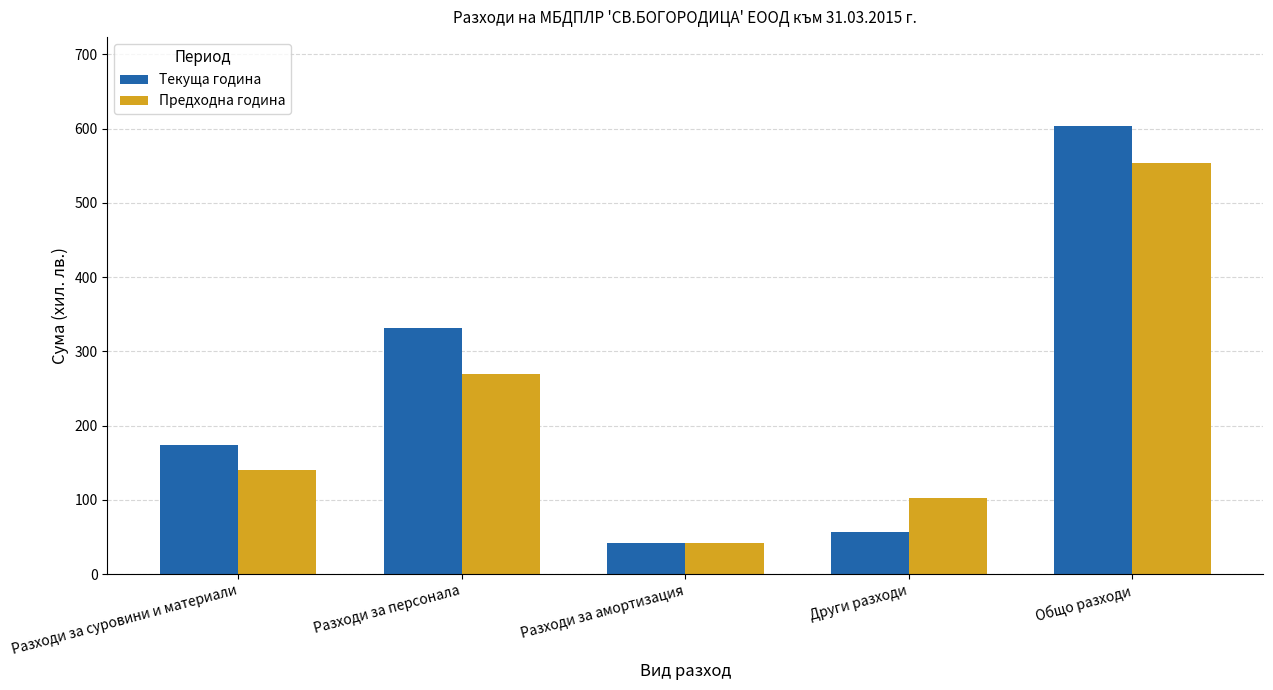

What is the spread (max minus min) of values at Общо разходи?

49